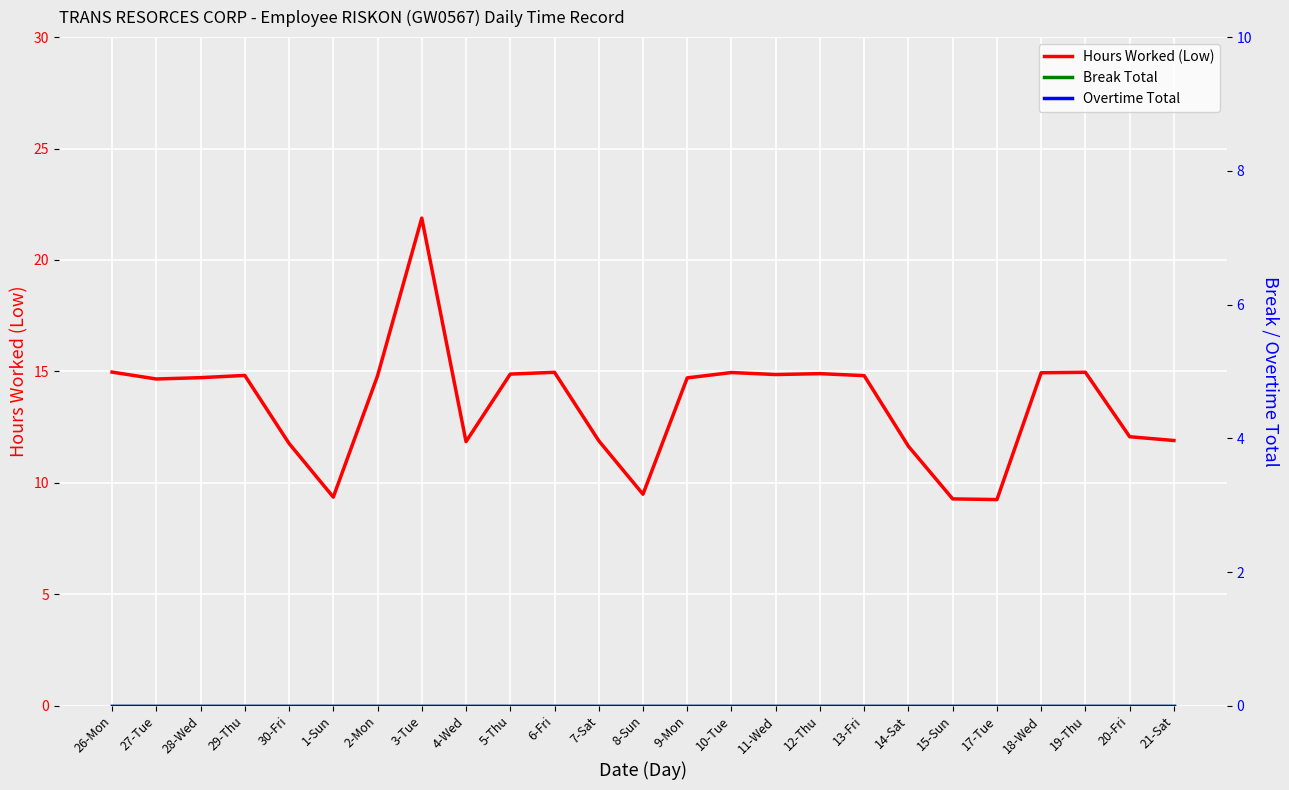

What is the label of the 16th point from the left?

11-Wed